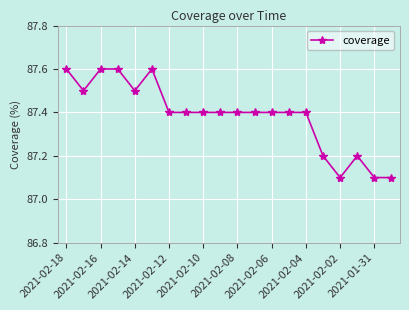

What is the greatest value displayed?

87.6